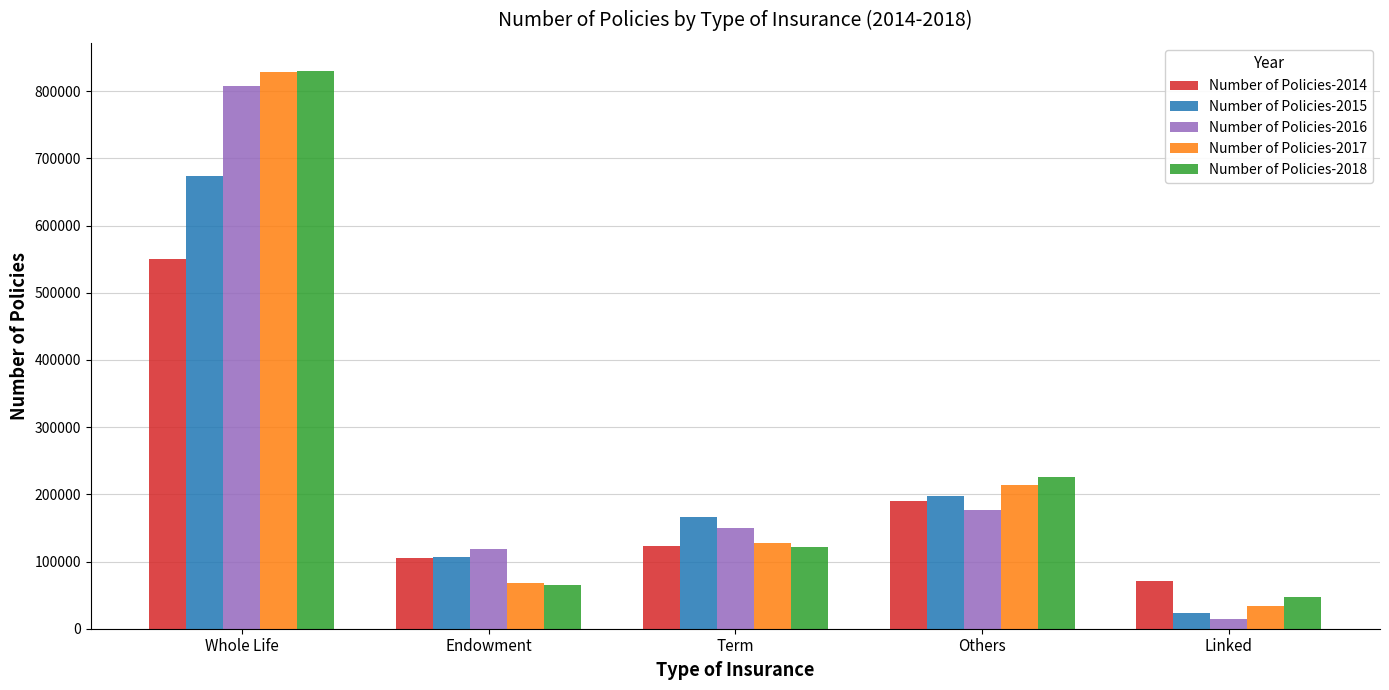

At which category is the sum across all series the highest?

Whole Life